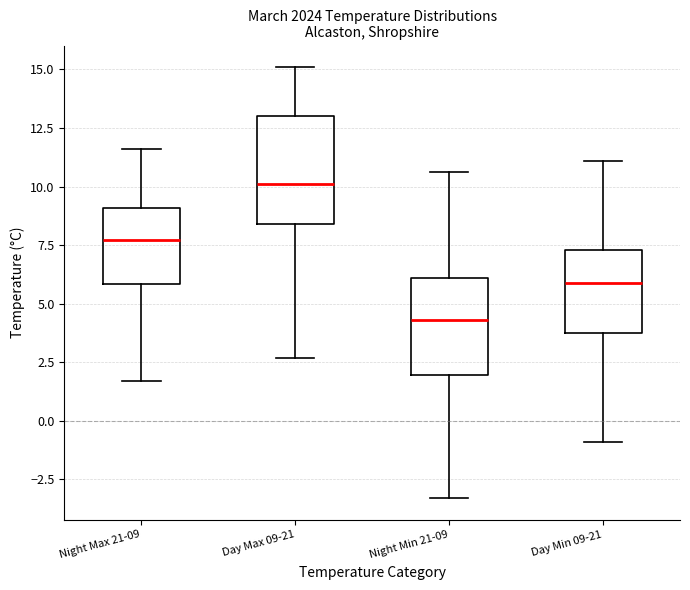

Reading left to right, transcribe this box plot: for each box, give where its median line is, the range the box spans, and where its two whiskers end, as read against the y-axis. The values are not printed on the chart, so give them approximately, as read against the axis.

Night Max 21-09: median 7.5, box 6.0 to 9.0, whiskers 1.5 to 11.5
Day Max 09-21: median 10.0, box 8.5 to 13.0, whiskers 2.5 to 15.0
Night Min 21-09: median 4.5, box 2.0 to 6.0, whiskers -3.5 to 10.5
Day Min 09-21: median 6.0, box 4.0 to 7.5, whiskers -1.0 to 11.0